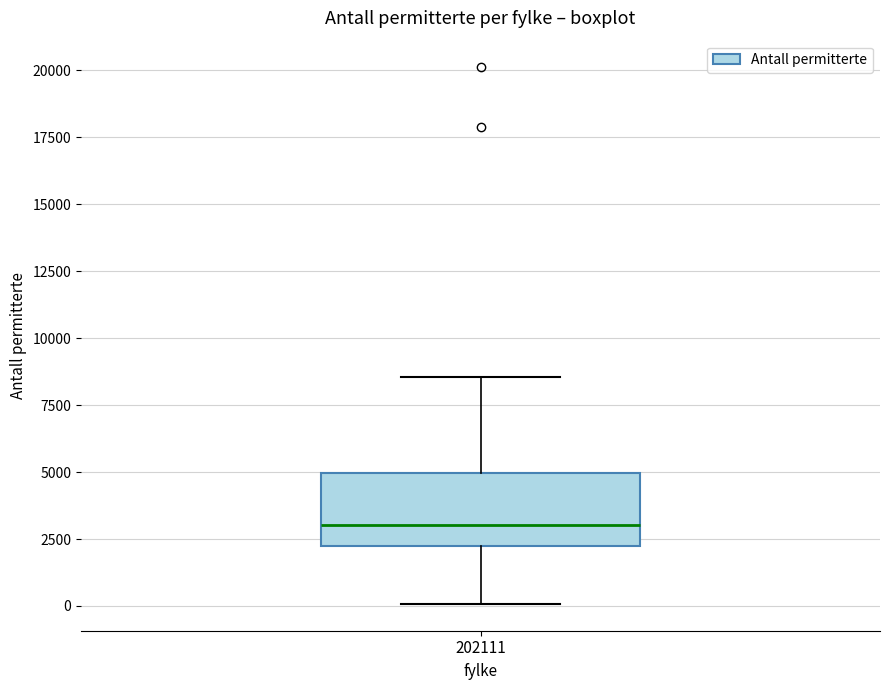

Where does the median line of the box at x = 202111 sit on the y-axis? The values are not printed on the chart, so give them approximately, as read against the axis.

3000